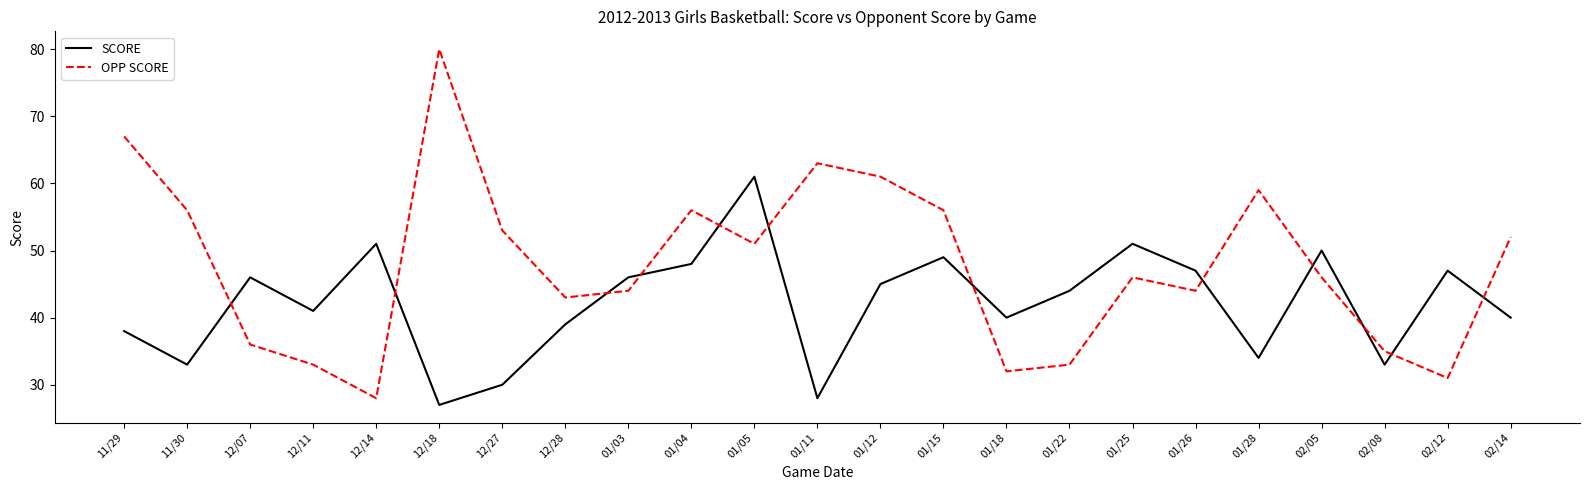

At 02/12, list the series in order from smallest to largest.

OPP SCORE, SCORE